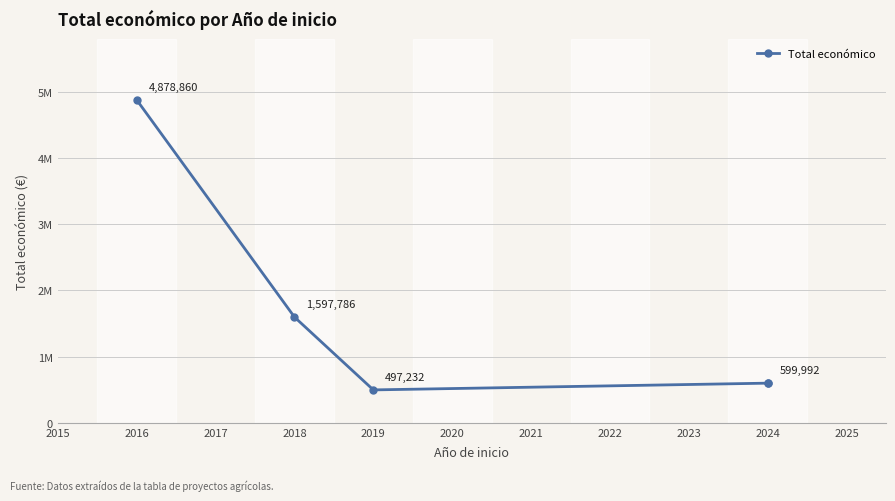

What is the greatest value displayed?

4878860